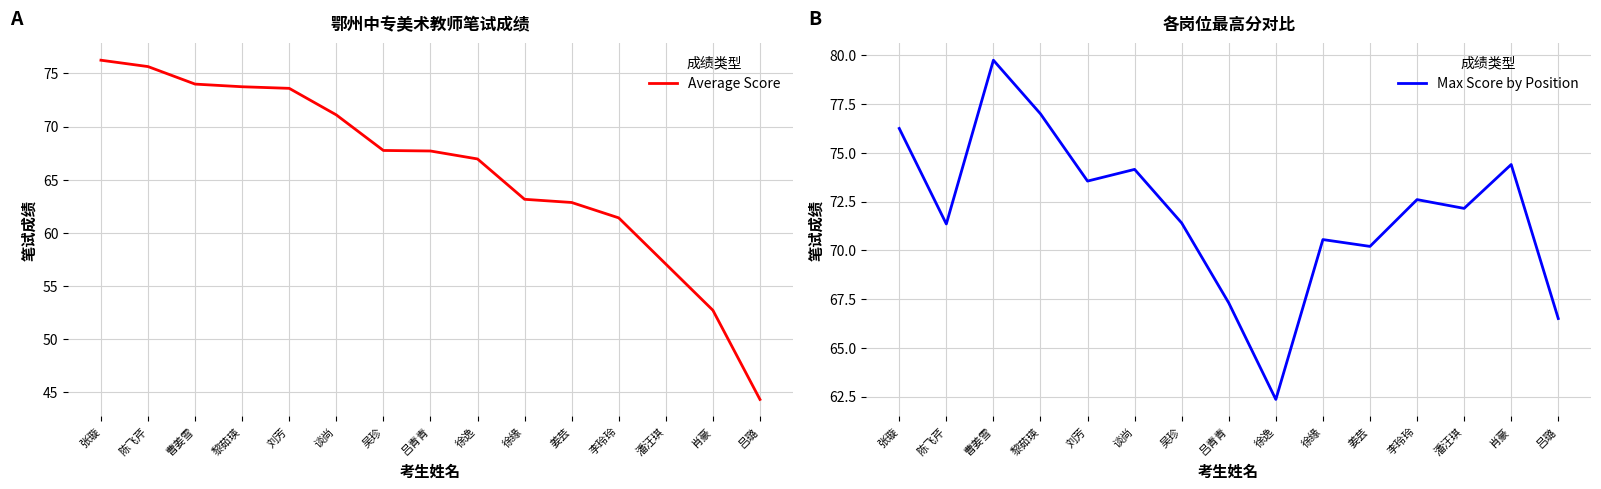

What position from the left is 曹姜雪?

3